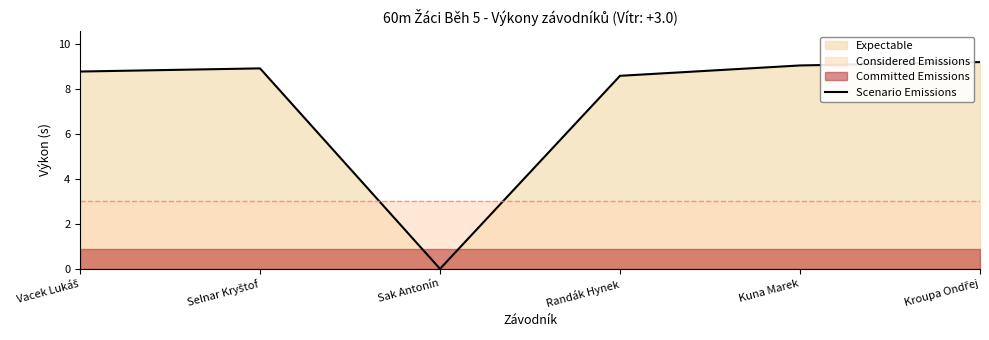

What is the sum of the values at Selnar Kryštof and Randák Hynek?

17.5